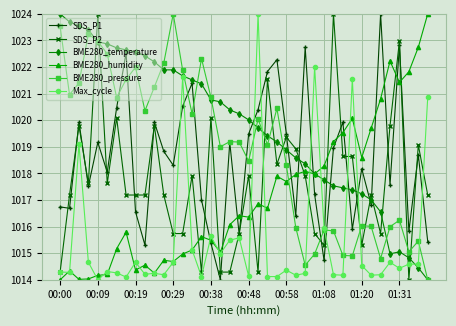

What is the sum of all Max_cycle values?

40622.6